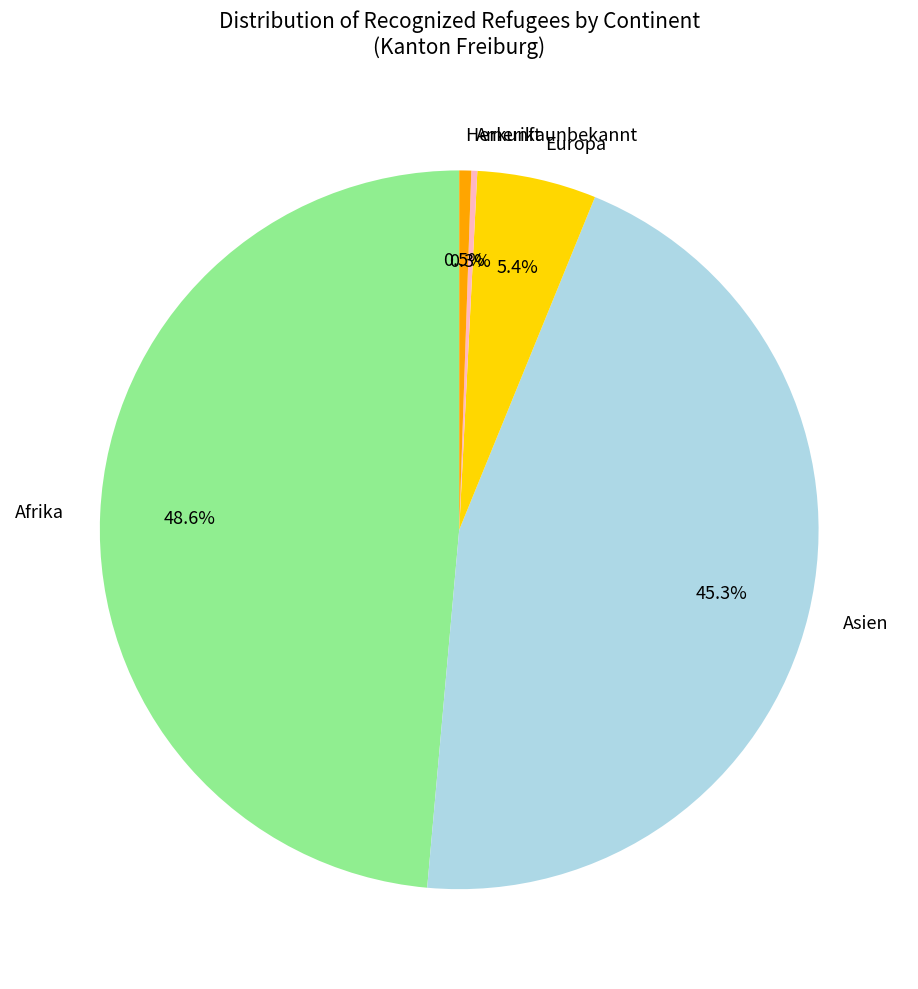

Is it true that Asien is 45% of the pie?

True